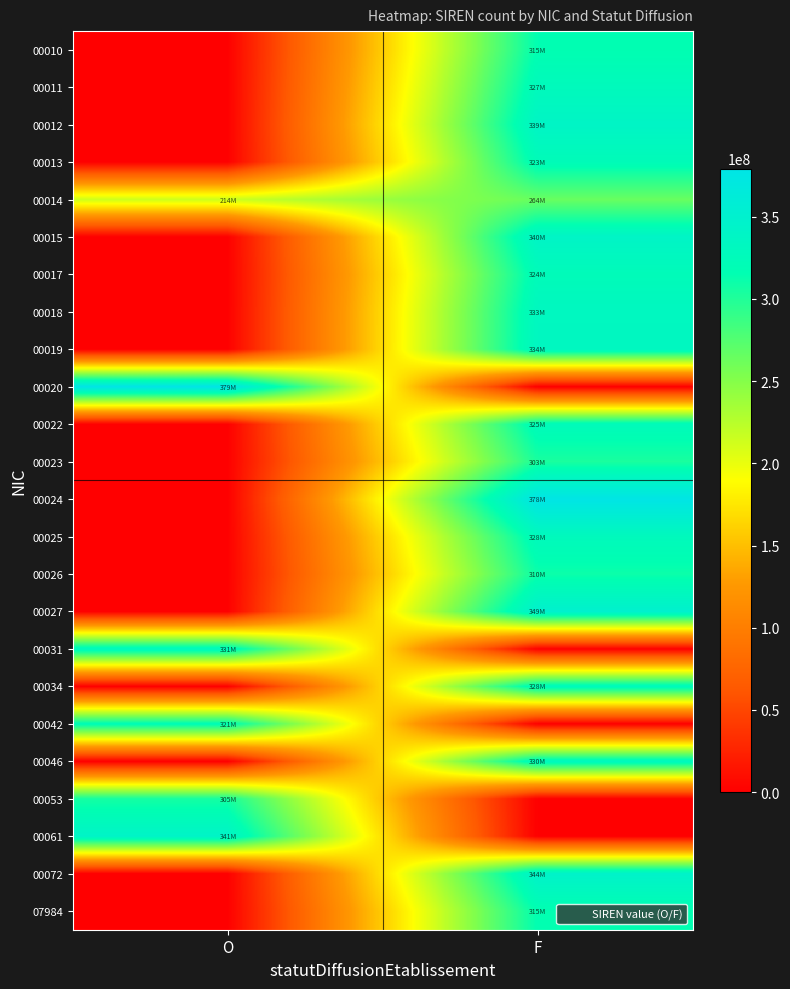

Reading left to right, transcribe all the data shown in this chart.

00010: O=0	F=315733634
00011: O=0	F=327629408
00012: O=0	F=339654188
00013: O=0	F=323009928
00014: O=214502163	F=264507021
00015: O=0	F=340515642
00017: O=0	F=324294123
00018: O=0	F=333033611
00019: O=0	F=334099827
00020: O=379281785	F=0
00022: O=0	F=325204071
00023: O=0	F=303458202
00024: O=0	F=378199285
00025: O=0	F=328002498
00026: O=0	F=310431341
00027: O=0	F=349564179
00031: O=331087056	F=0
00034: O=0	F=328321112
00042: O=321231656	F=0
00046: O=0	F=330826132
00053: O=305836033	F=0
00061: O=341843837	F=0
00072: O=0	F=344669999
07984: O=0	F=315549352